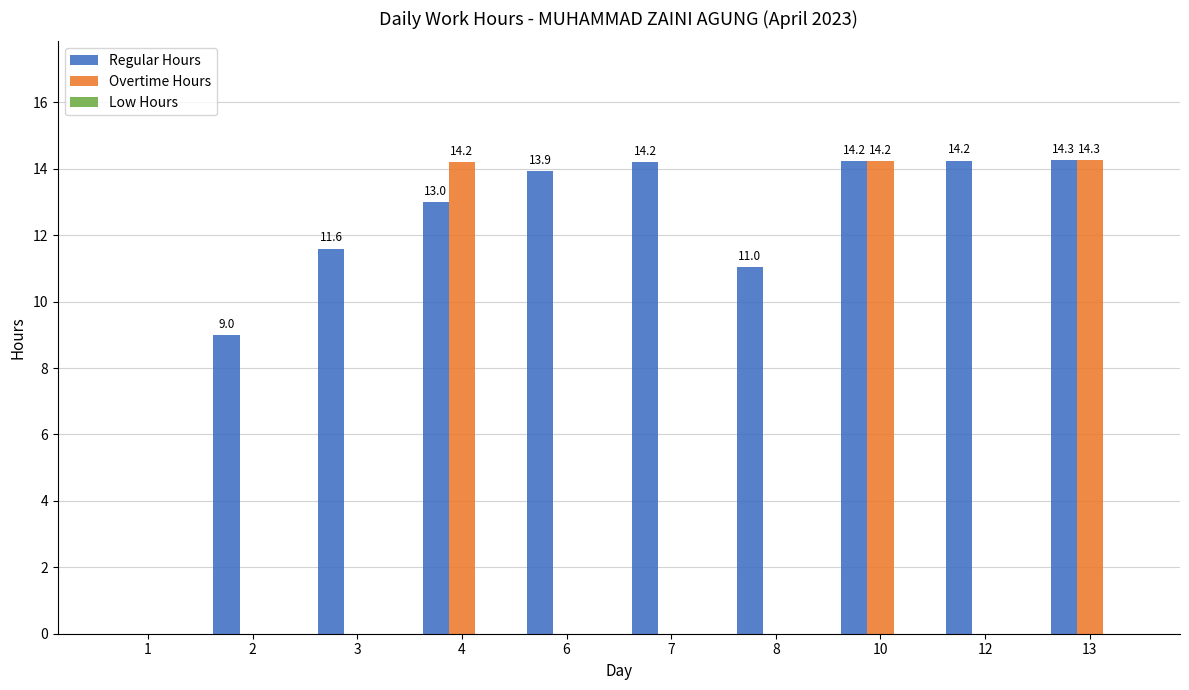

At which category is the sum across all series the highest?

13